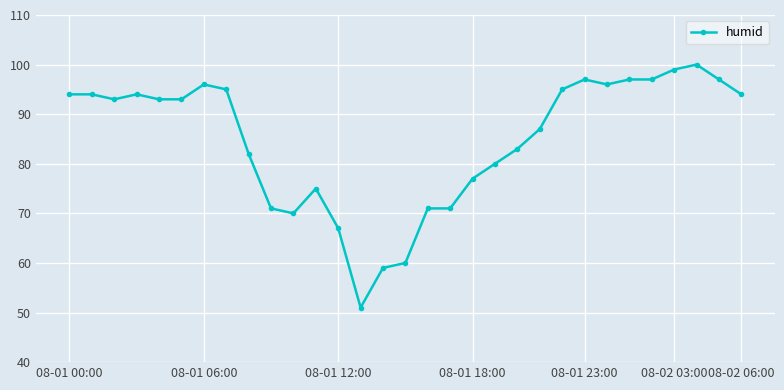

Is this an area chart (filled region under the line)?

No